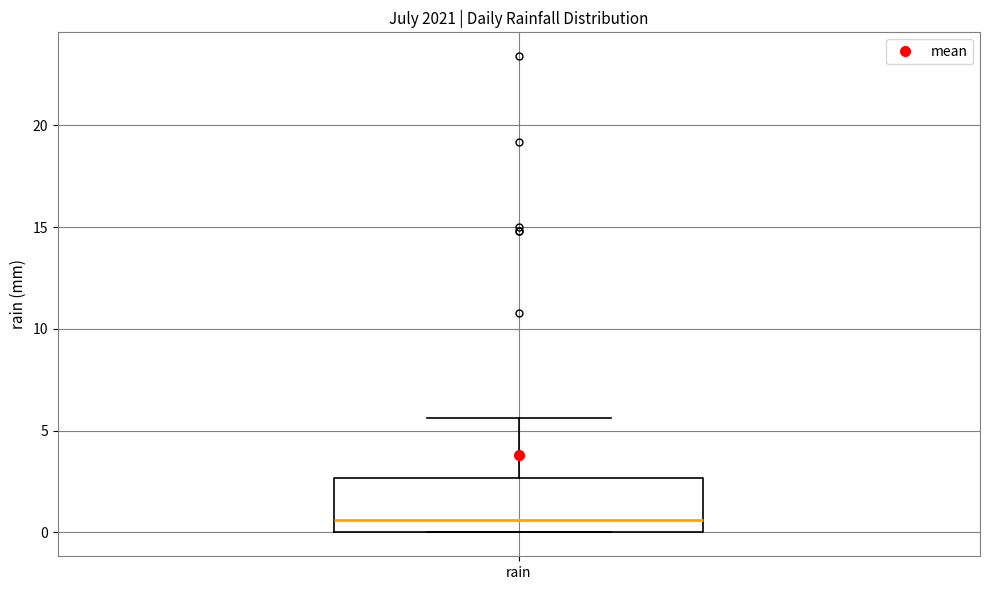

Transcribe this box plot: give where the median line is, the range the box spans, and where the two whiskers end, as read against the y-axis. The values are not printed on the chart, so give them approximately, as read against the axis.

median 0.5, box 0.0 to 2.5, whiskers 0.0 to 5.5